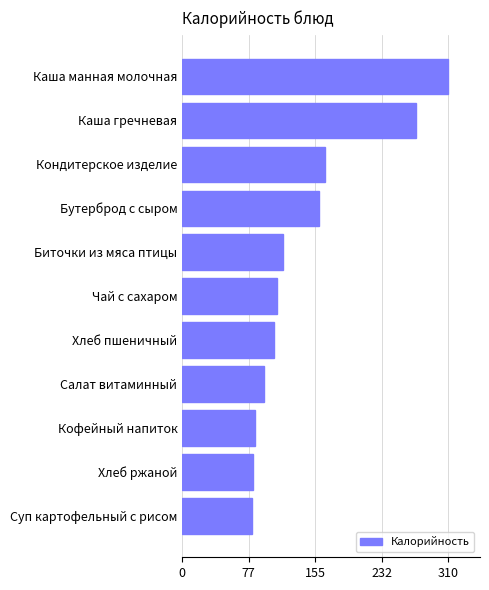

What is the sum of the values at Хлеб пшеничный and Суп картофельный с рисом?

188